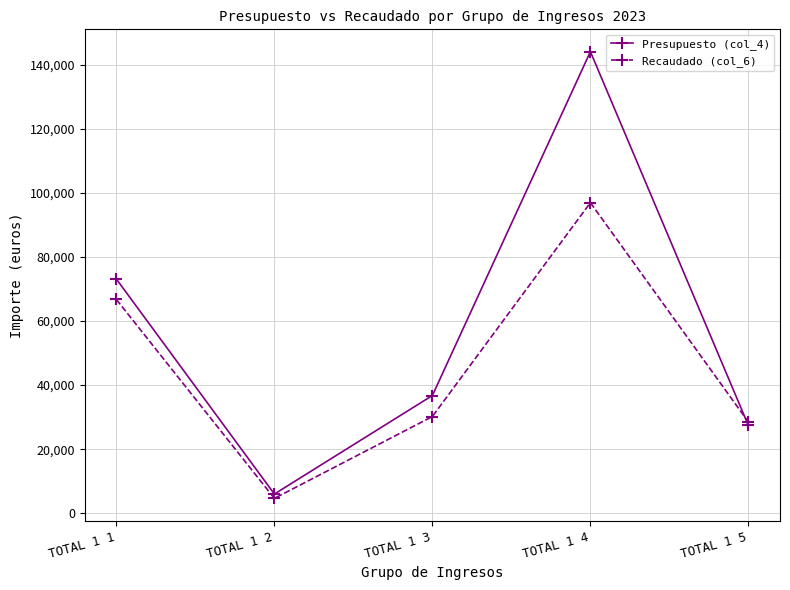

What is the minimum value shown in the chart?

4655.2